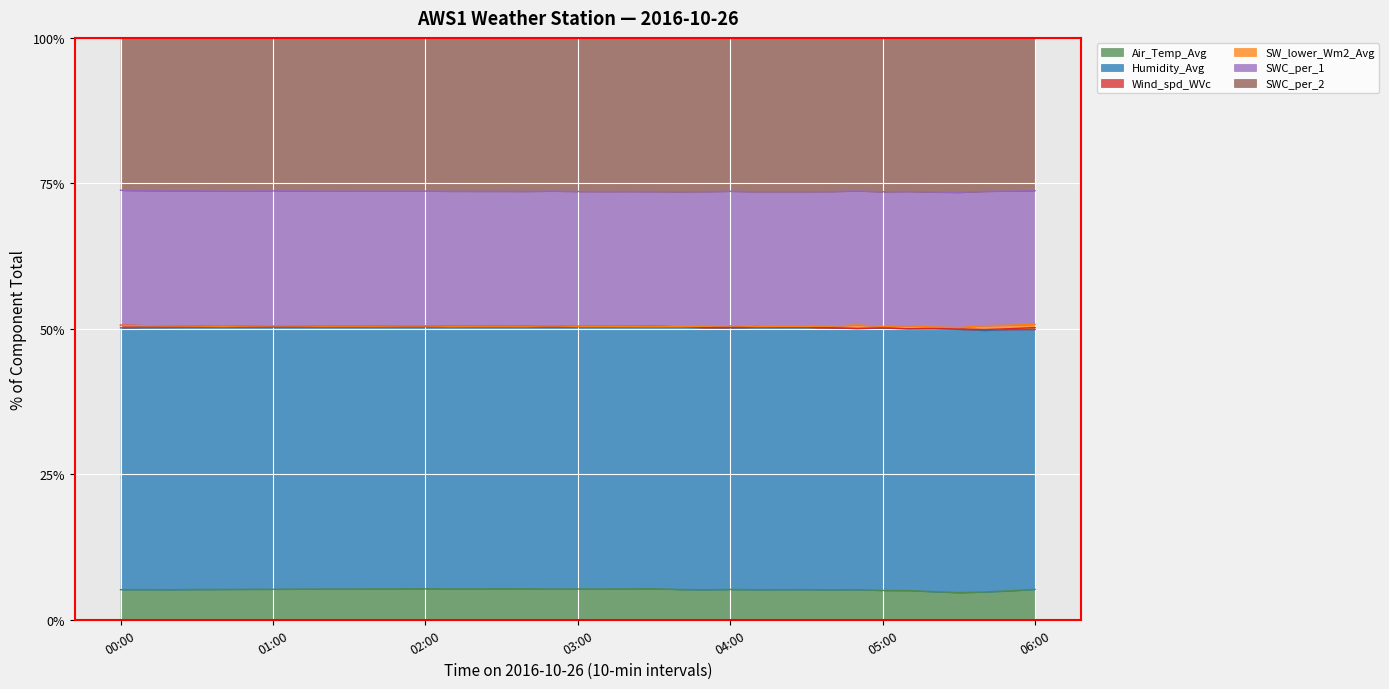

Does the chart display data point markers on the line(s)?

No